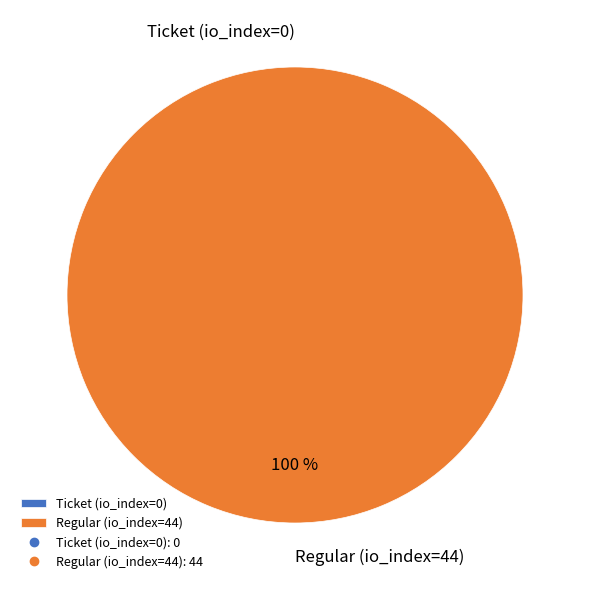

To the nearest percent, what is the combined percentage of Regular (io_index=44) and Ticket (io_index=0)?

100%